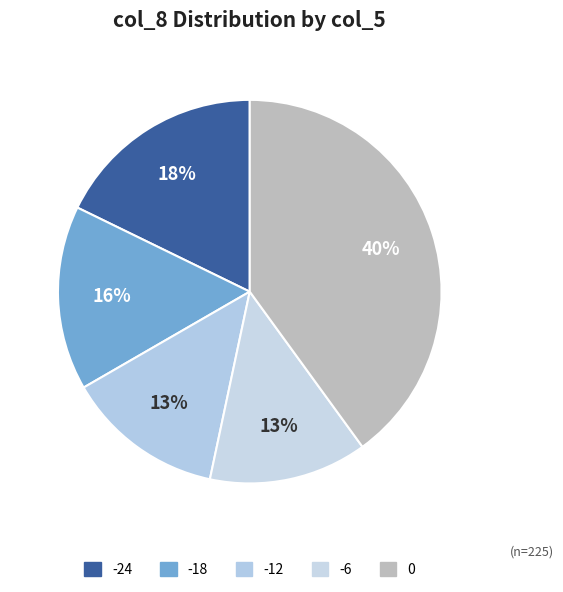

Count the number of slices in the pie.

5